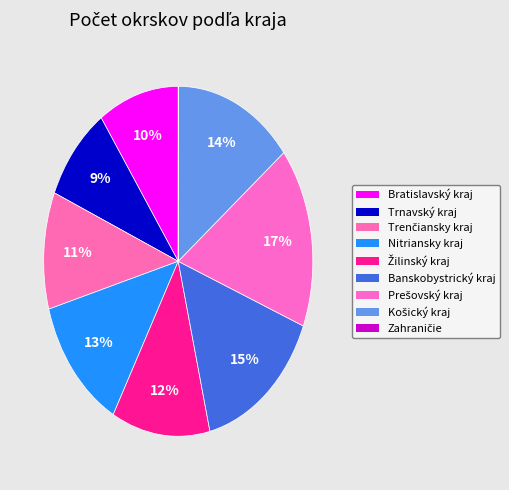

What portion of the pie excludes Trenčiansky kraj?

89.2%